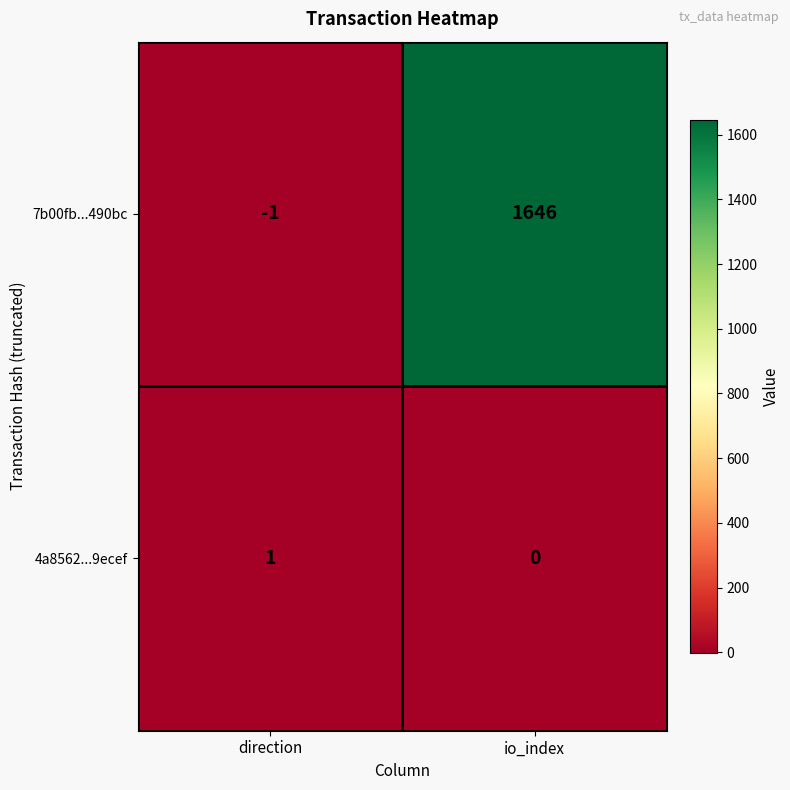

Rank the series at io_index from highest to lowest value.

7b00fb...490bc, 4a8562...9ecef